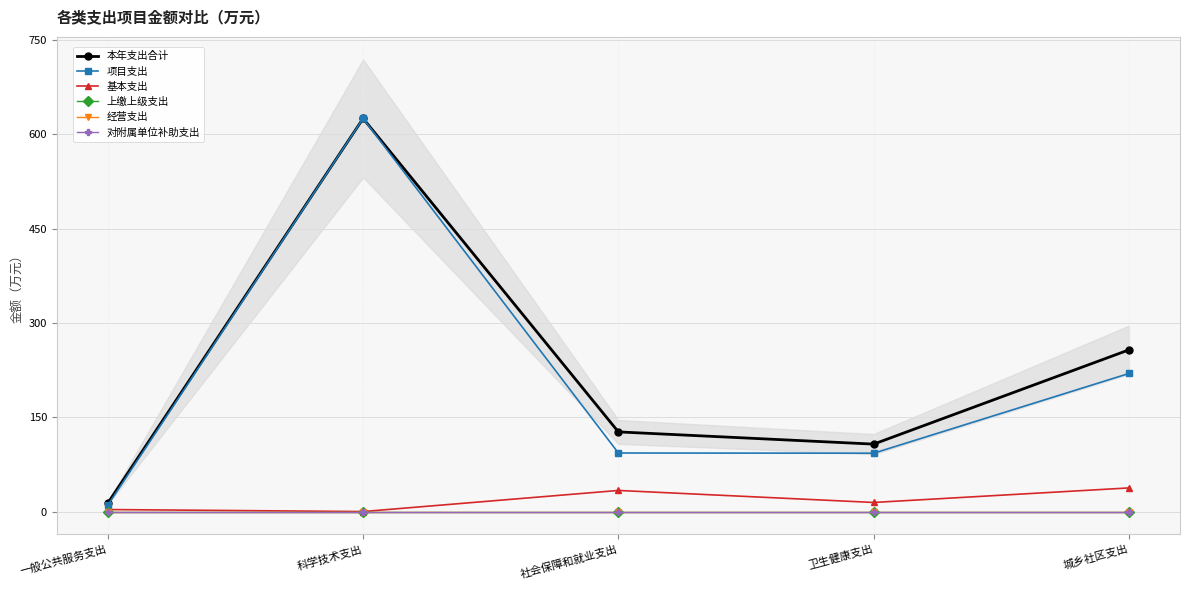

Which category has the lowest value in the 项目支出 series?

一般公共服务支出